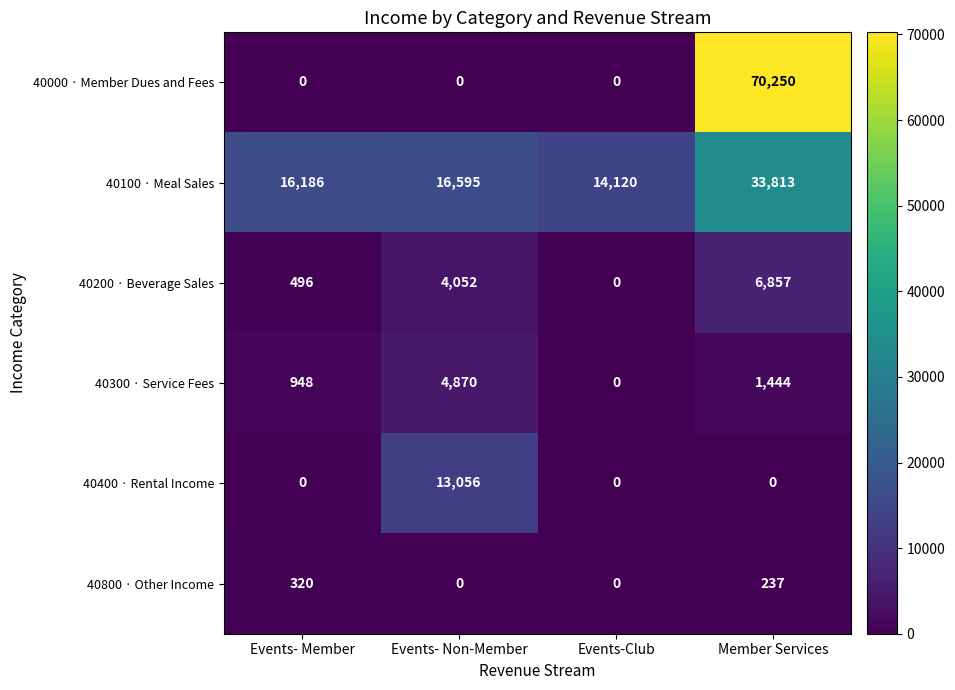

Reading left to right, list all the values displayed in this chart.

40000 · Member Dues and Fees: 0	0	0	70250
40100 · Meal Sales: 16186	16595	14120	33813
40200 · Beverage Sales: 496	4052	0	6857
40300 · Service Fees: 948	4870	0	1444
40400 · Rental Income: 0	13056	0	0
40800 · Other Income: 320	0	0	237